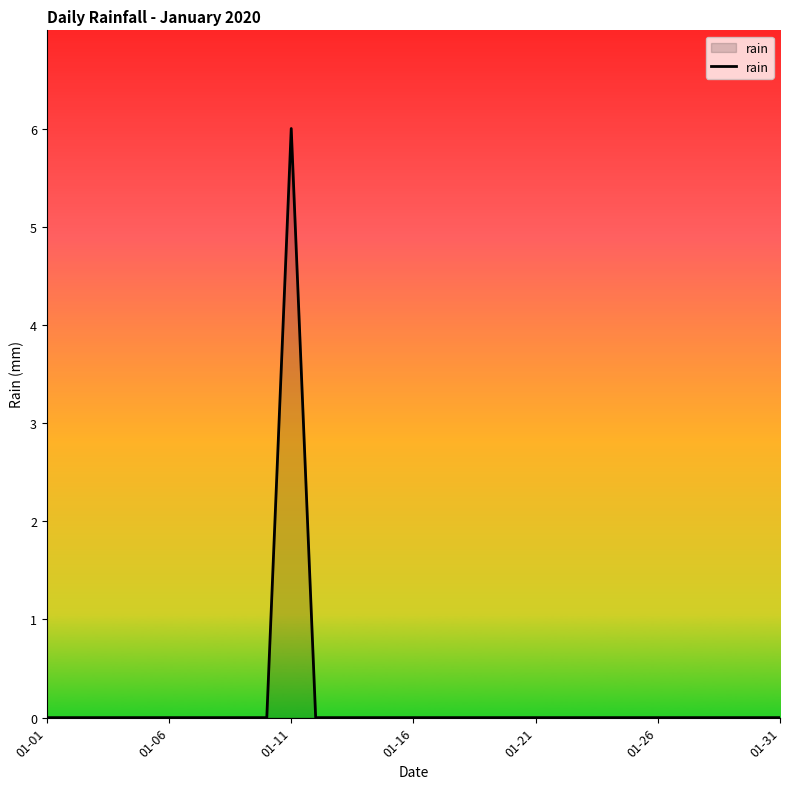

What is the sum of all values?

6